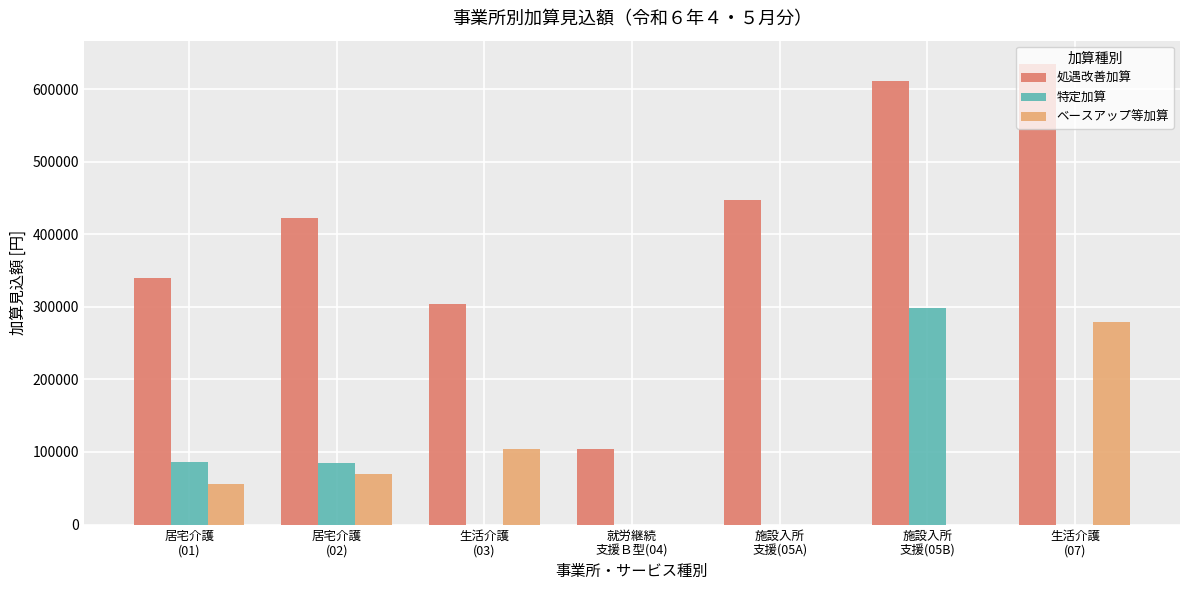

What is the total value across all series at 就労継続
支援Ｂ型(04)?

104280